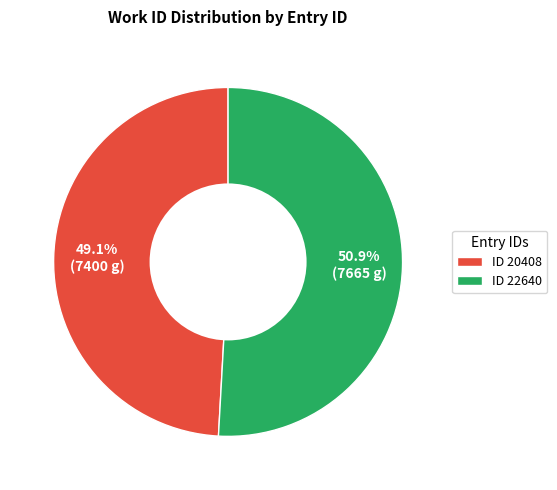

Does any single category account for the majority?

Yes